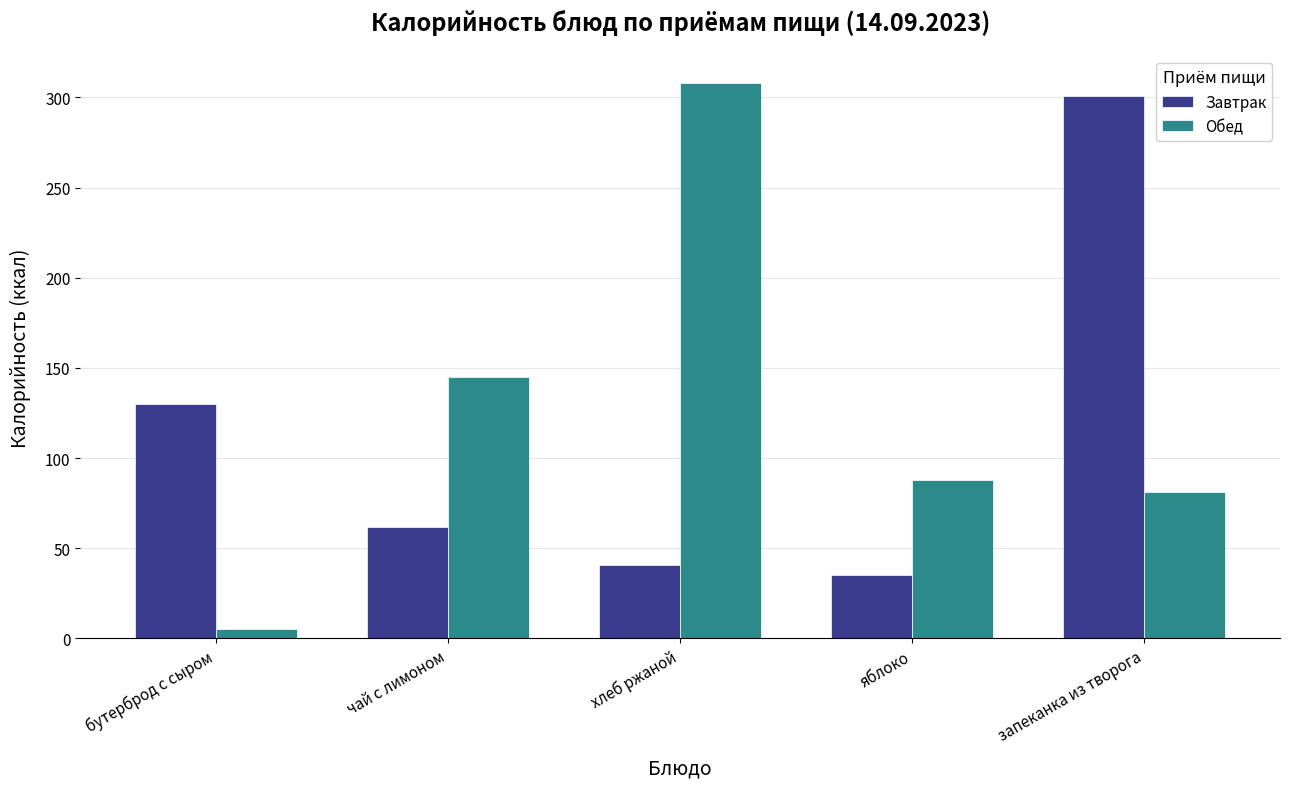

Reading right to left, extract all data points from this chart.

Завтрак: запеканка из творога=301	яблоко=35	хлеб ржаной=41	чай с лимоном=62	бутерброд с сыром=130
Обед: запеканка из творога=81	яблоко=88	хлеб ржаной=308	чай с лимоном=145	бутерброд с сыром=5